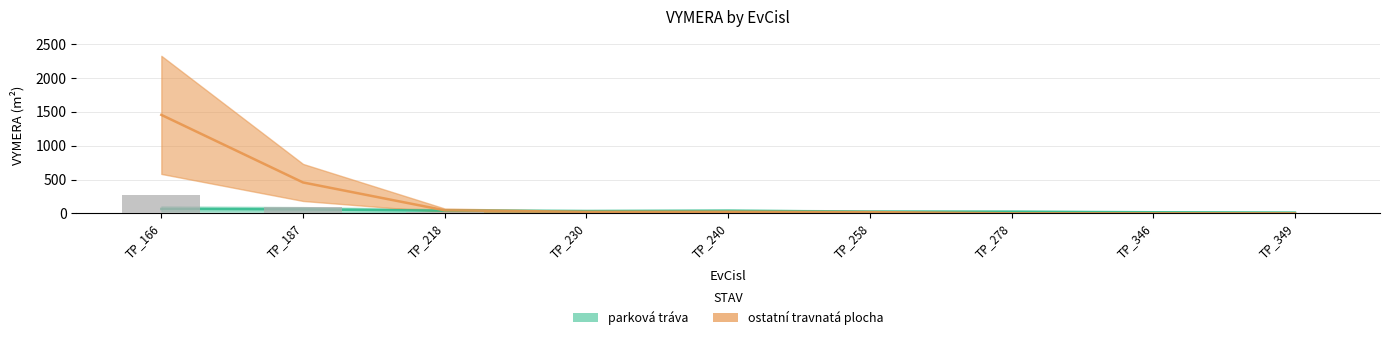

Which category has the lowest value in the parková tráva series?

TP_349